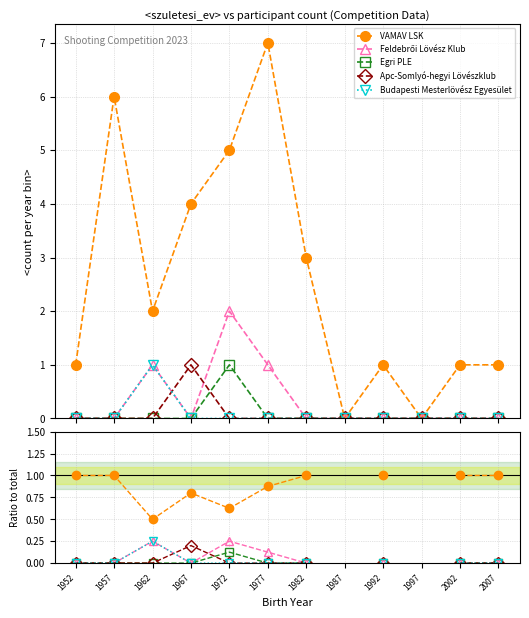

Is it true that Apc-Somlyó-hegyi Lövészklub equals 0.0 at 1962?

True